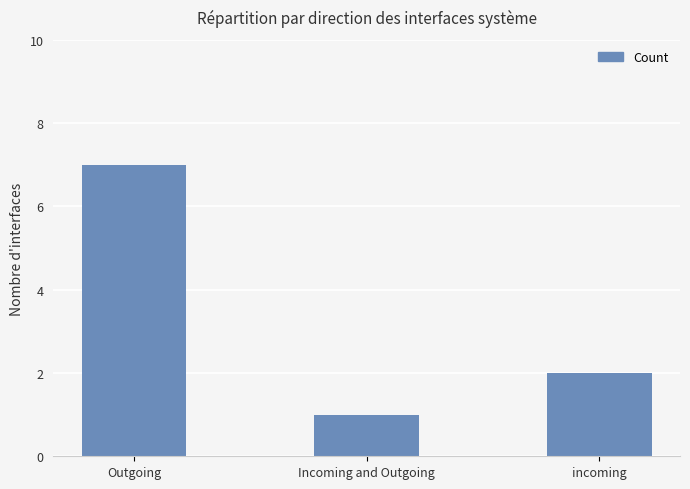

What is the sum of the values at Outgoing and Incoming and Outgoing?

8